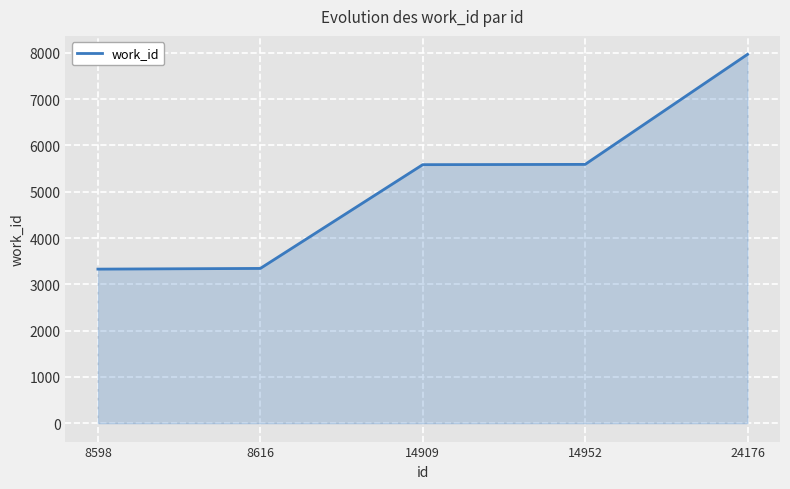

Which category has the highest value across all series?

24176